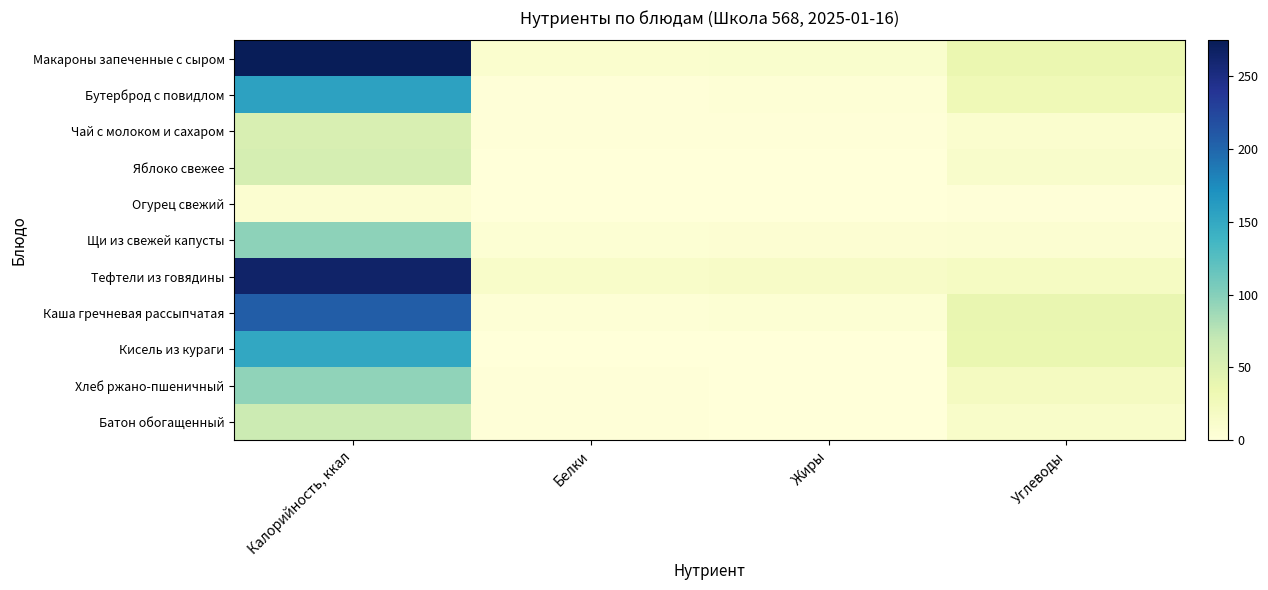

What is the spread (max minus min) of values at Калорийность, ккал?

266.1